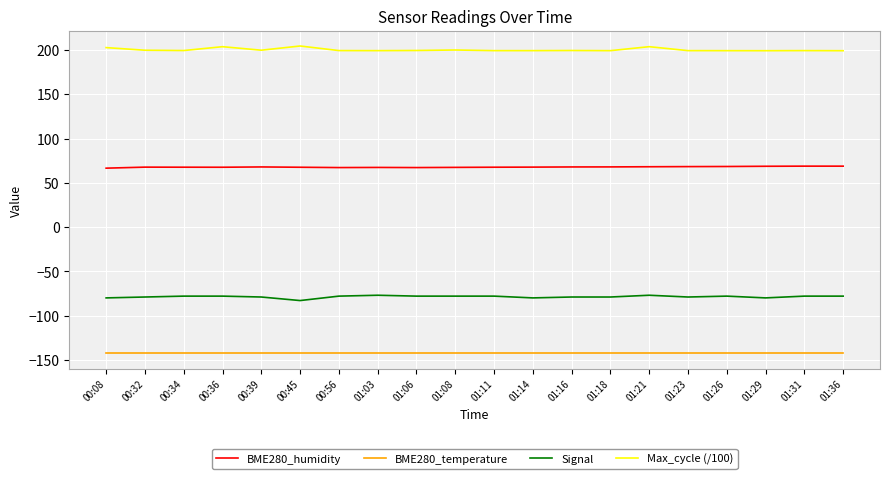

True or false: BME280_humidity and Signal cross at least once.

False